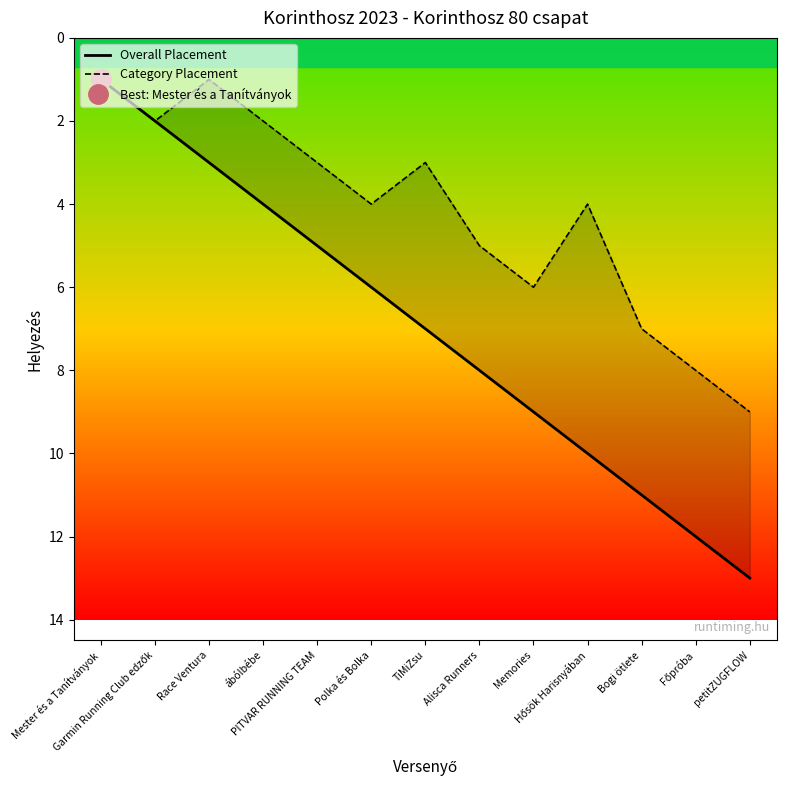

Count the number of data series in this chart.

2